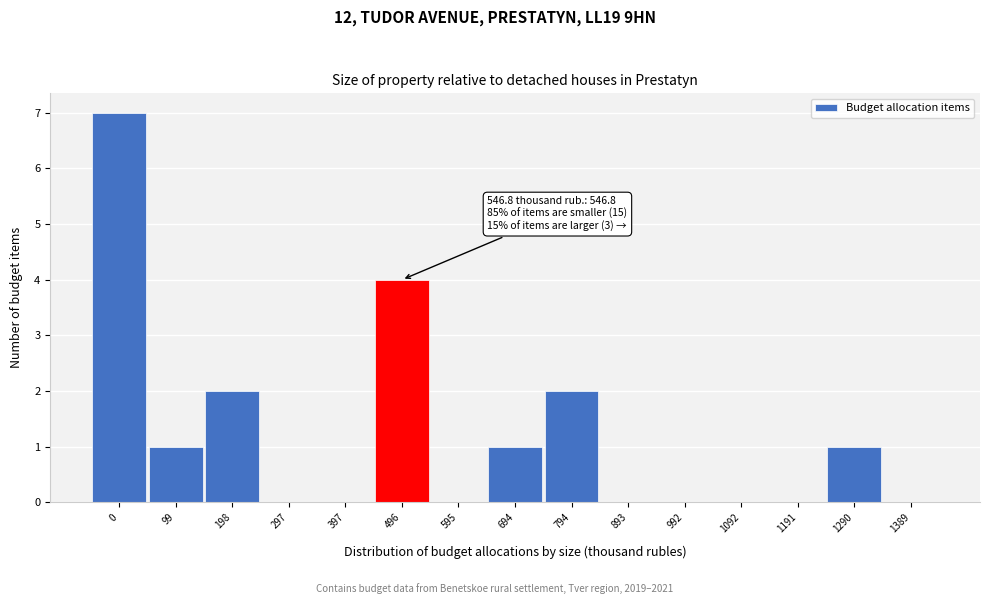

Reading left to right, extract all data points from this chart.

0=7	99=1	198=2	297=0	397=0	496=4	595=0	694=1	794=2	893=0	992=0	1092=0	1191=0	1290=1	1389=0